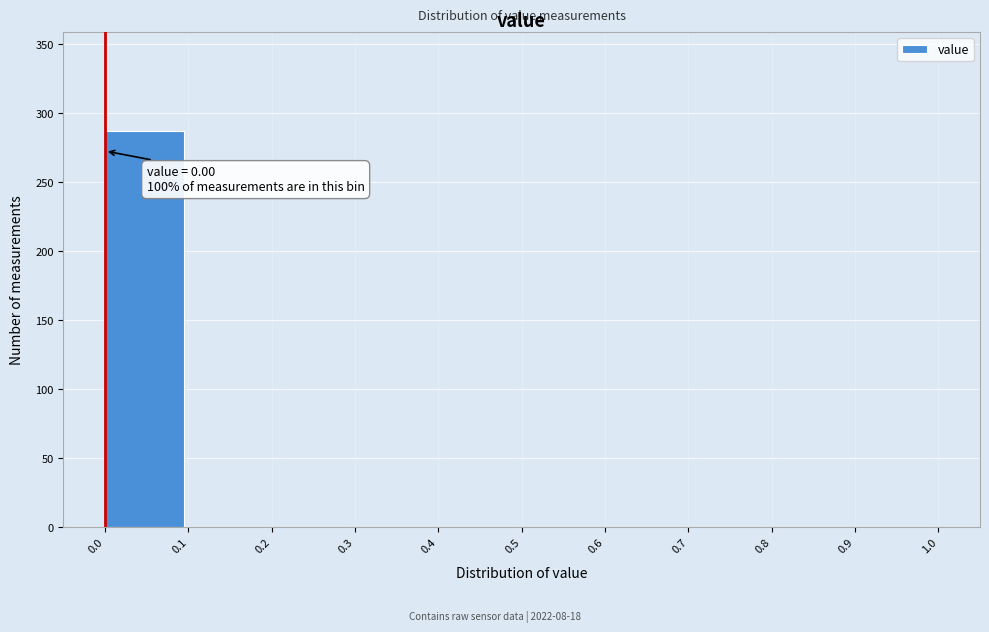

Which range on the x-axis has the tallest bar?

0.0 to 0.1